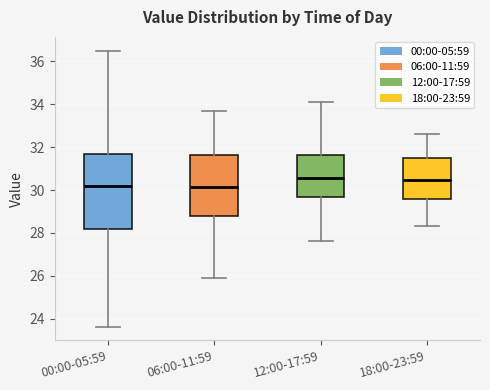

Reading left to right, transcribe this box plot: for each box, give where its median line is, the range the box spans, and where its two whiskers end, as read against the y-axis. The values are not printed on the chart, so give them approximately, as read against the axis.

00:00-05:59: median 30.2, box 28.2 to 31.6, whiskers 23.6 to 36.6
06:00-11:59: median 30.2, box 28.8 to 31.6, whiskers 26.0 to 33.8
12:00-17:59: median 30.6, box 29.6 to 31.6, whiskers 27.6 to 34.2
18:00-23:59: median 30.4, box 29.6 to 31.6, whiskers 28.4 to 32.6